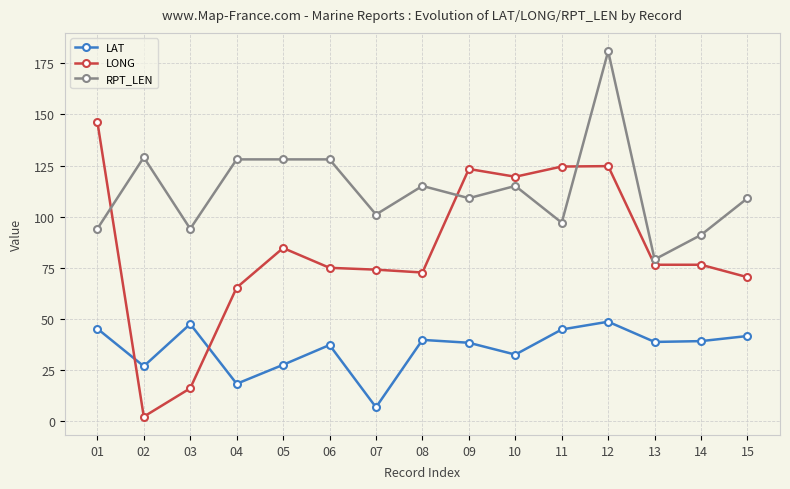

How many values in the LONG series are below 76?

7